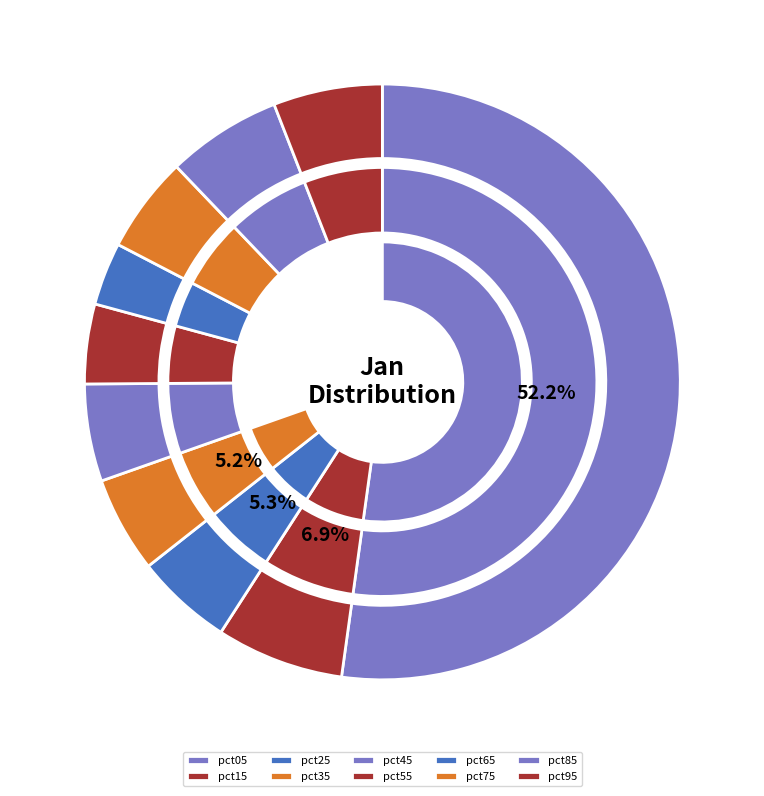

Rank the categories by value from highest to lowest.

pct05, pct15, pct85, pct95, pct45, pct25, pct75, pct35, pct55, pct65